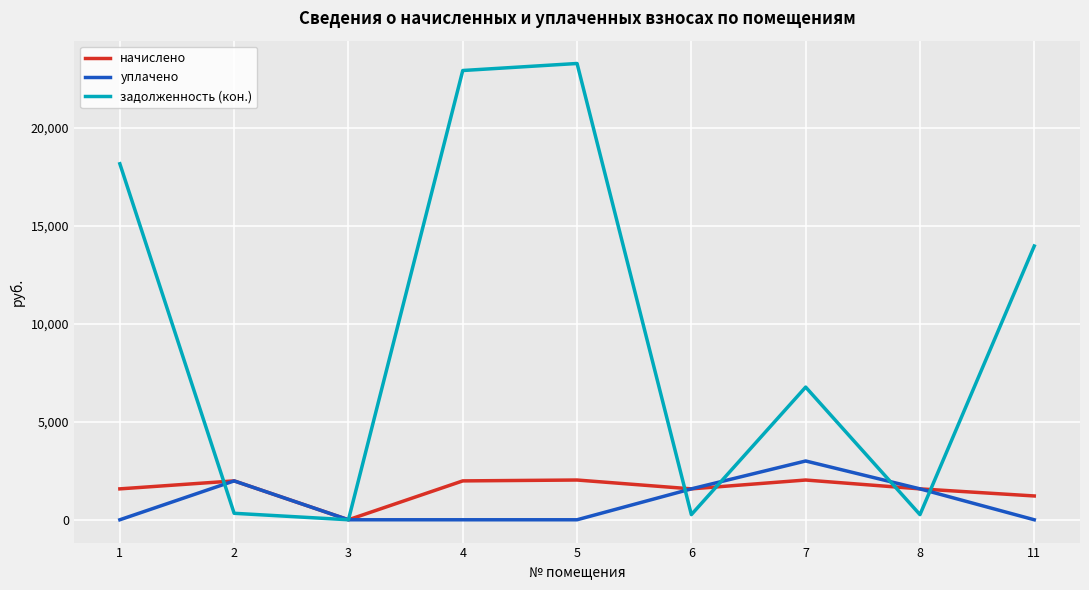

How many lines are shown in the chart?

3